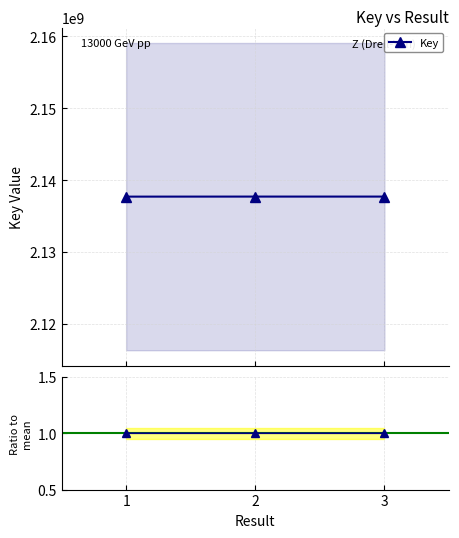

Does the chart have visible grid lines?

Yes